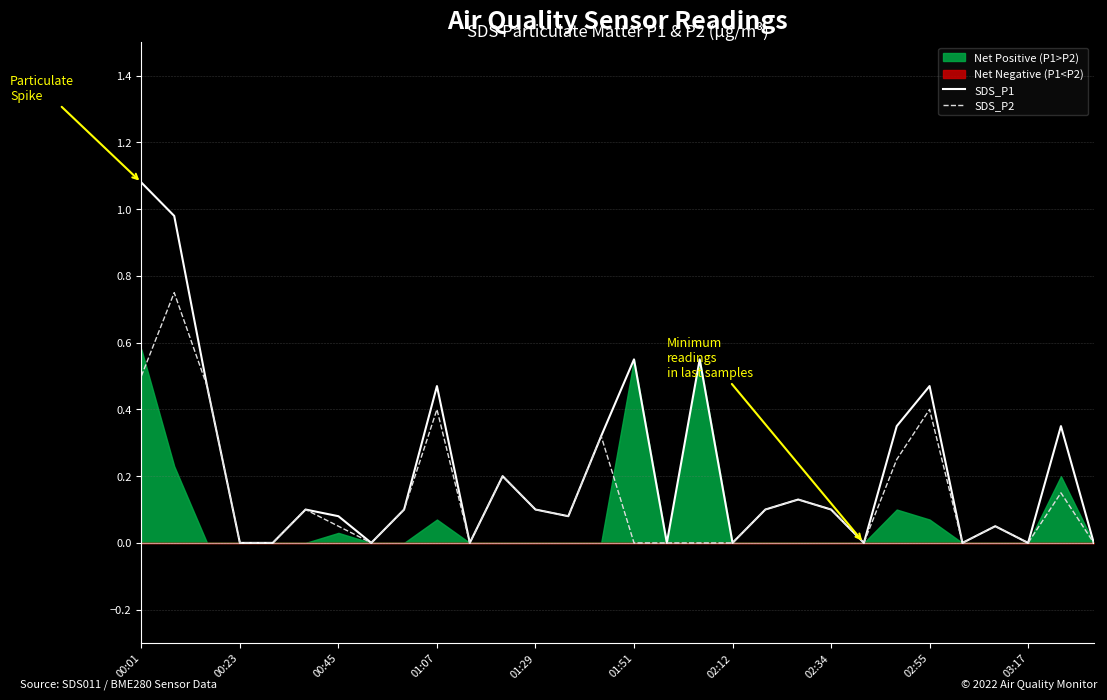

Is it true that SDS_P1 equals 0.0 at 00:23?

True